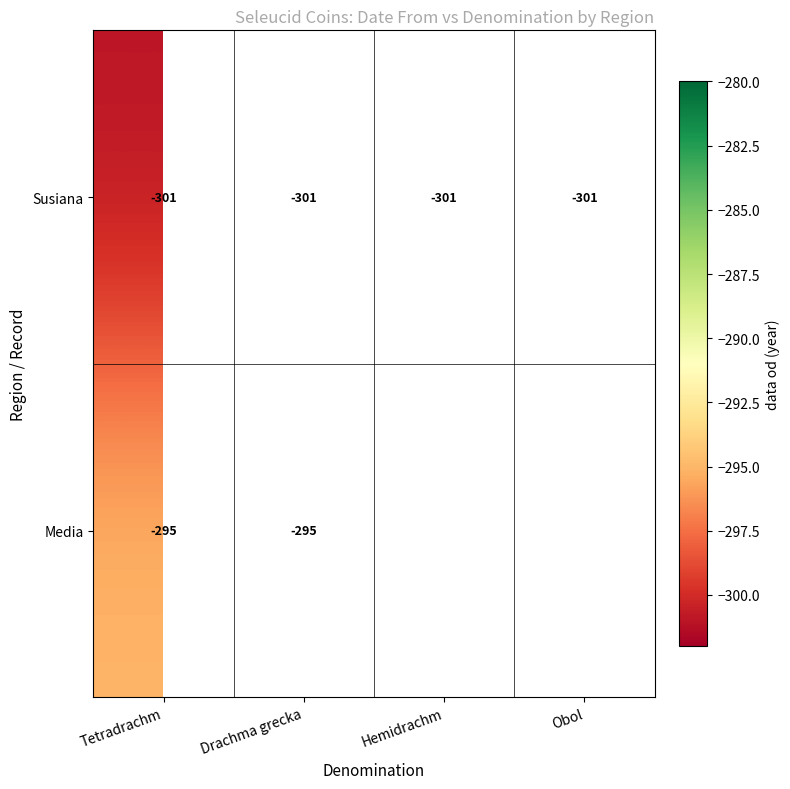

The value of Media at Tetradrachm is -295. True or false?

True